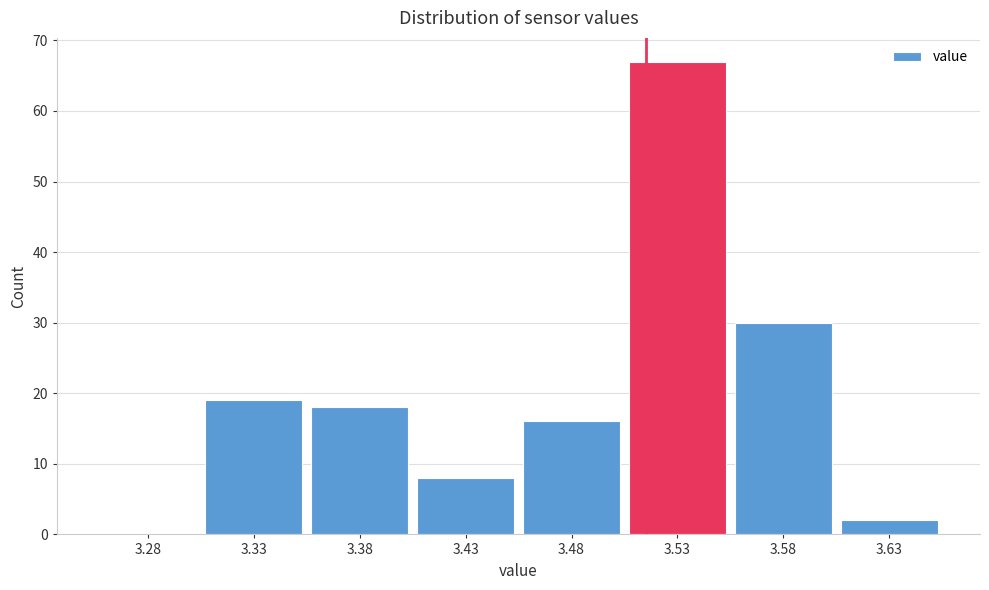

Reading left to right, extract all data points from this chart.

3.28=0	3.33=19	3.38=18	3.43=8	3.48=16	3.53=67	3.58=30	3.63=2